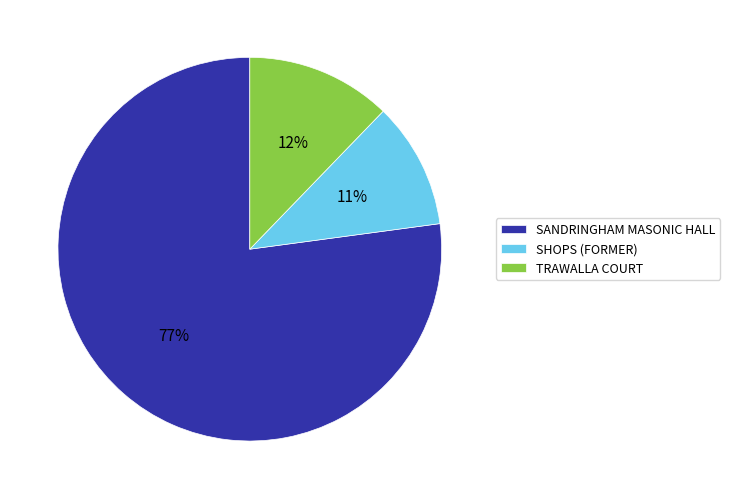

How many slices are in this pie chart?

3